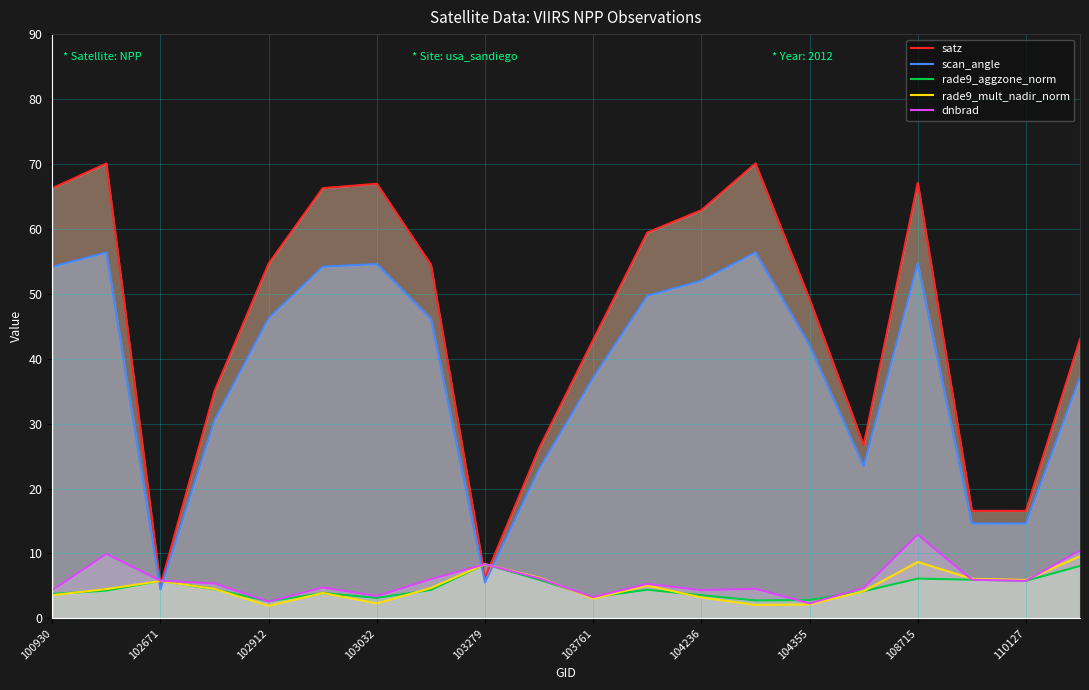

Which series has the largest range (max minus min)?

satz